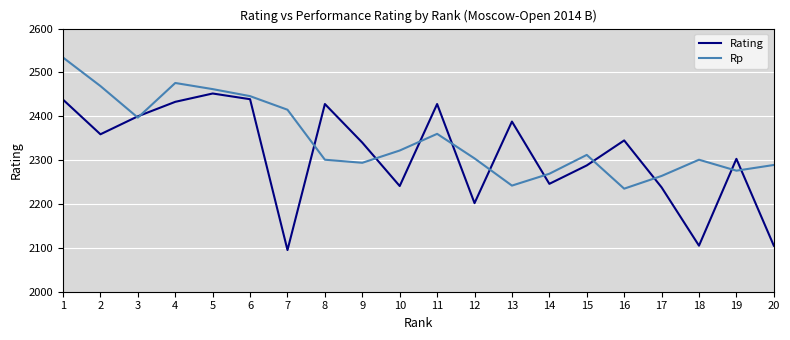

At which label is Rp closest to 2384?

3